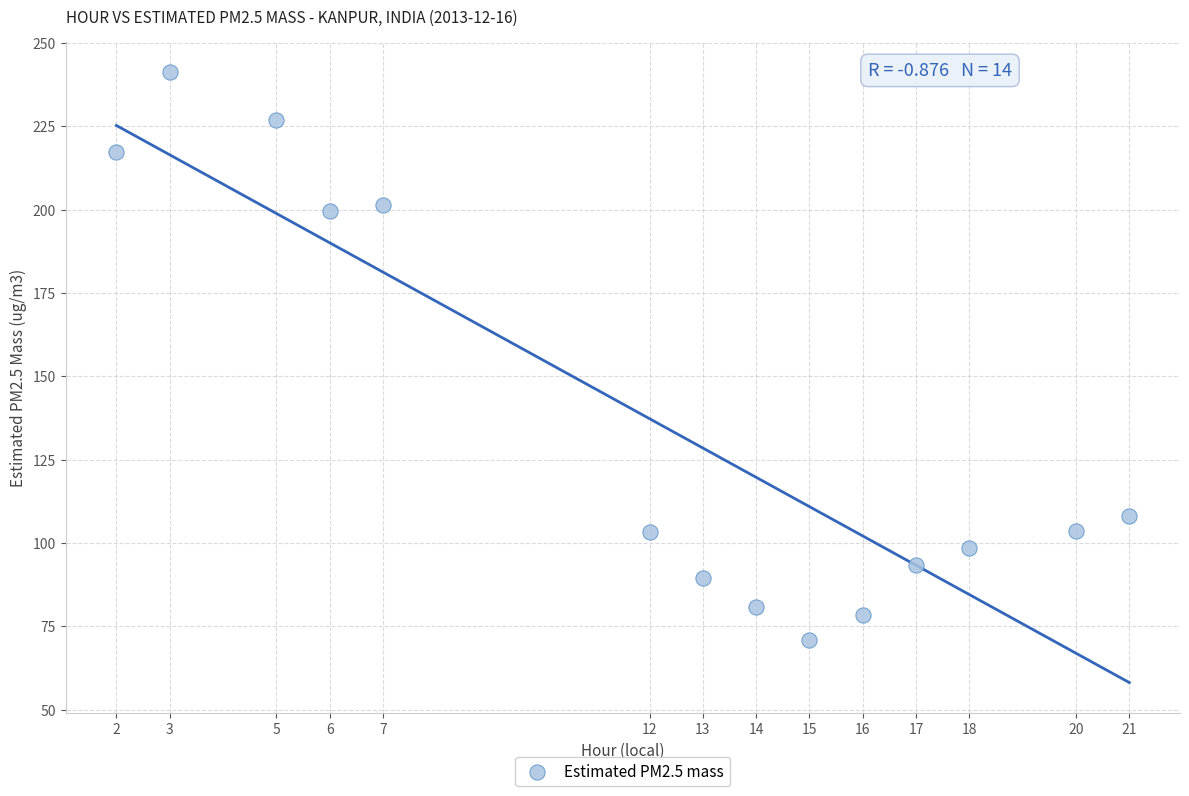

What is the range of Y values (max minus min)?

170.3